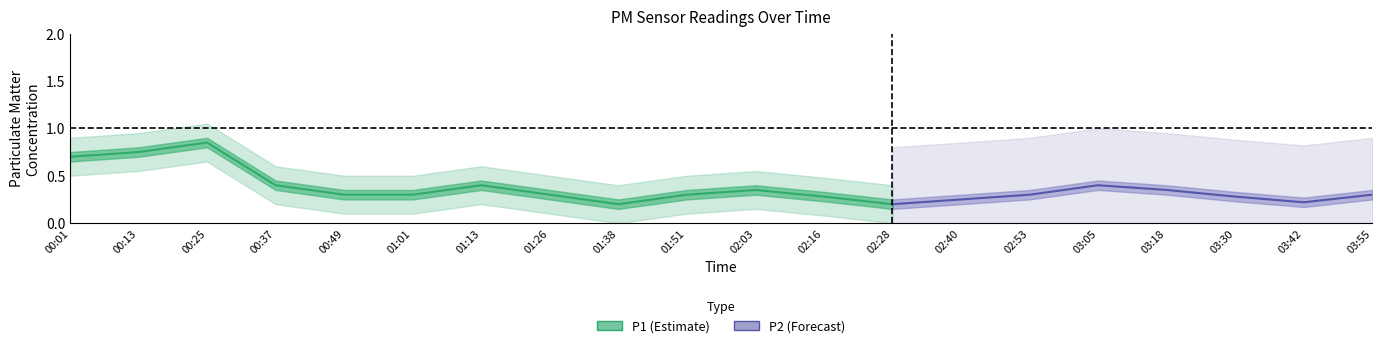

Where is the first local minimum for P1_lower?

01:38